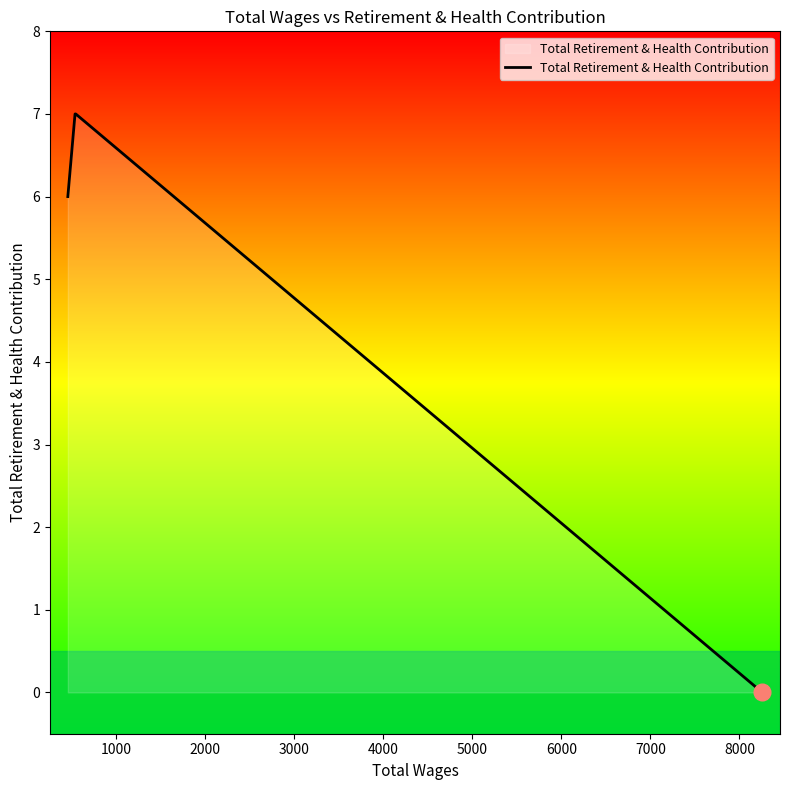

What is the difference between the maximum and minimum values?

7